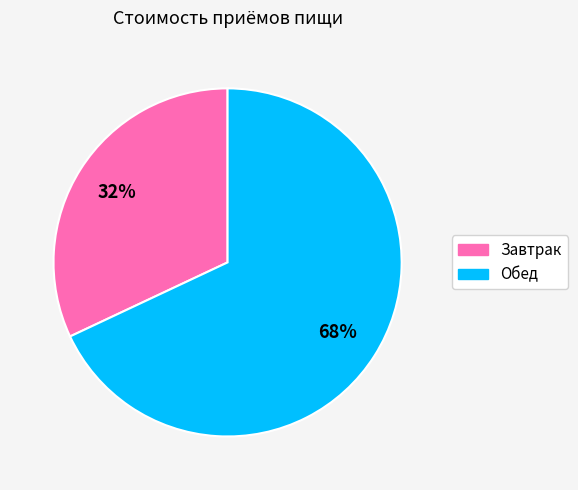

Is Завтрак the majority of the pie?

No